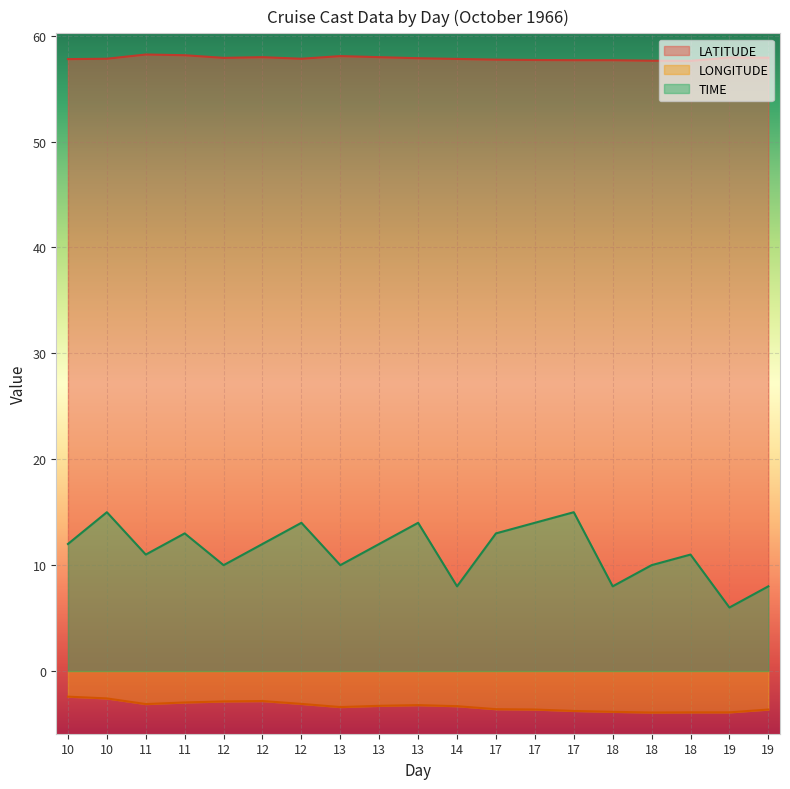

True or false: LONGITUDE and LATITUDE intersect in this chart.

False